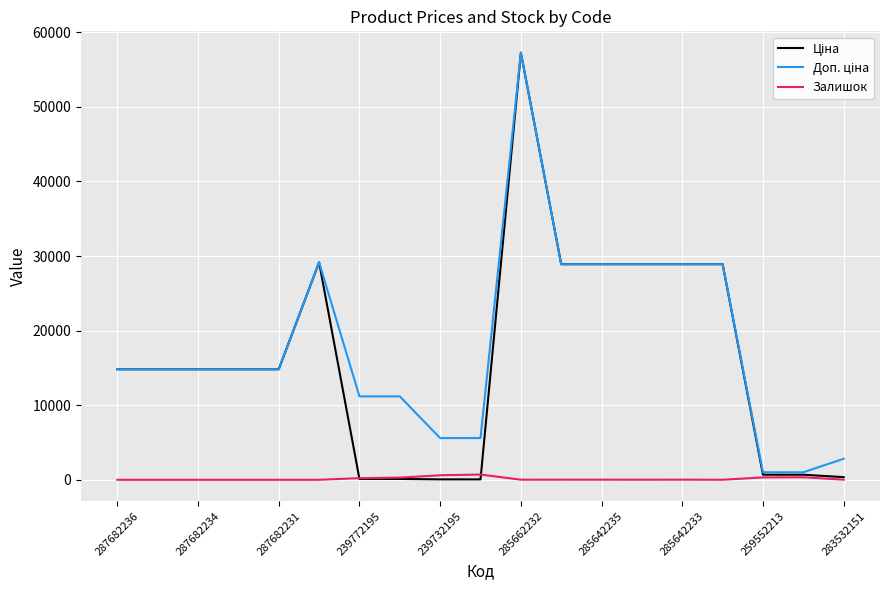

What is the maximum value shown in the chart?

57258.0